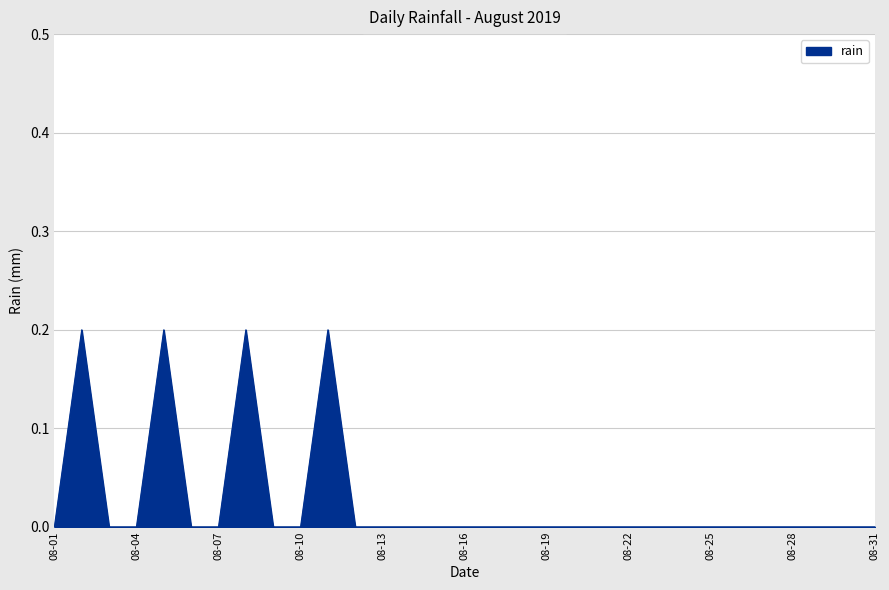

Reading left to right, list all the values displayed in this chart.

0.0	0.2	0.0	0.0	0.2	0.0	0.0	0.2	0.0	0.0	0.2	0.0	0.0	0.0	0.0	0.0	0.0	0.0	0.0	0.0	0.0	0.0	0.0	0.0	0.0	0.0	0.0	0.0	0.0	0.0	0.0